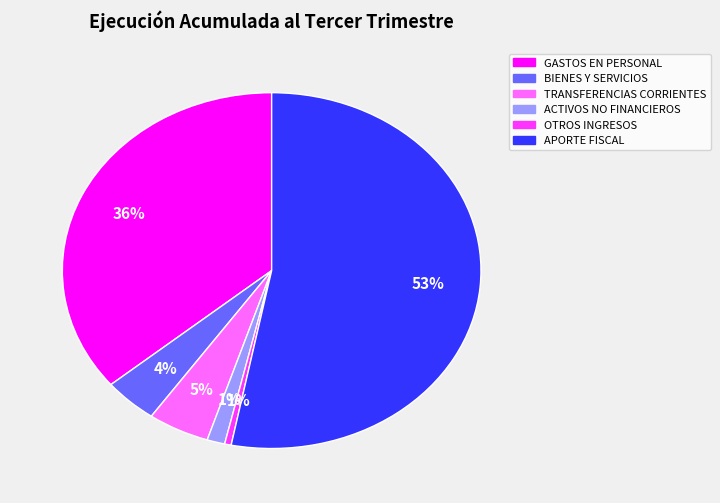

To the nearest percent, what is the average slice percentage?

17%